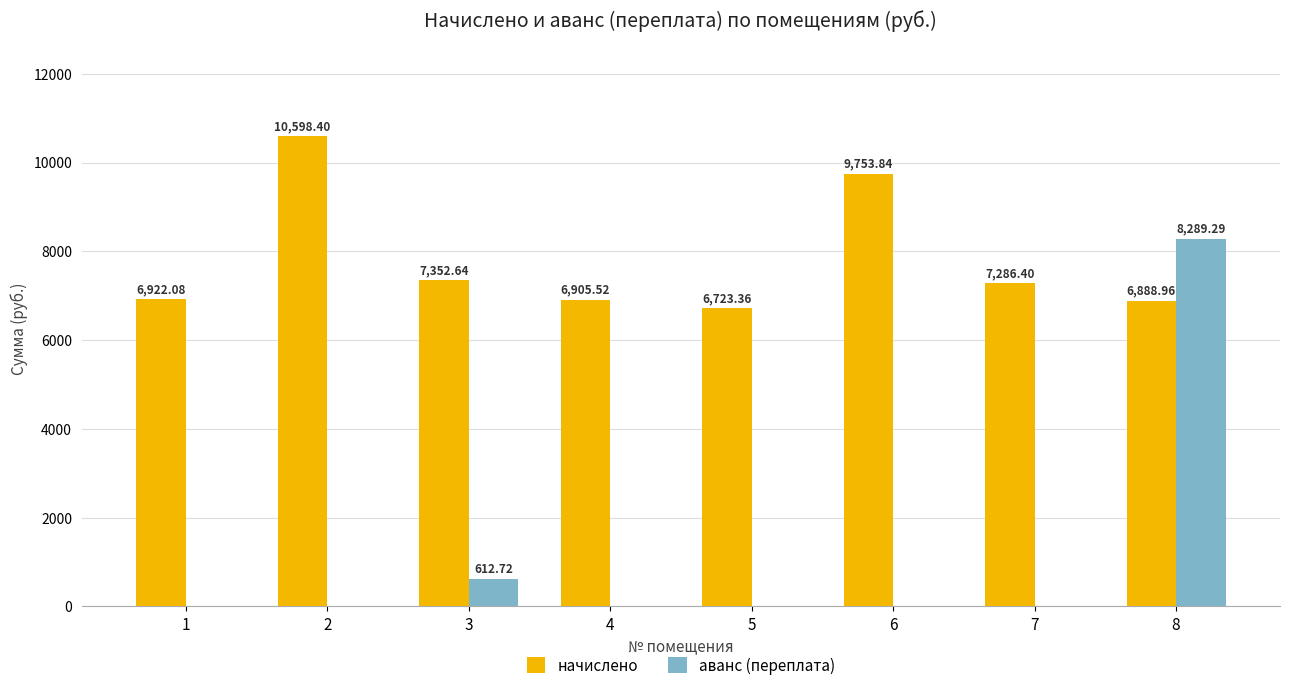

Reading right to left, transcribe all the data shown in this chart.

начислено: 6889.0	7286.4	9753.8	6723.4	6905.5	7352.6	10598.4	6922.1
аванс (переплата): 8289.3	0.0	0.0	0.0	0.0	612.7	0.0	0.0